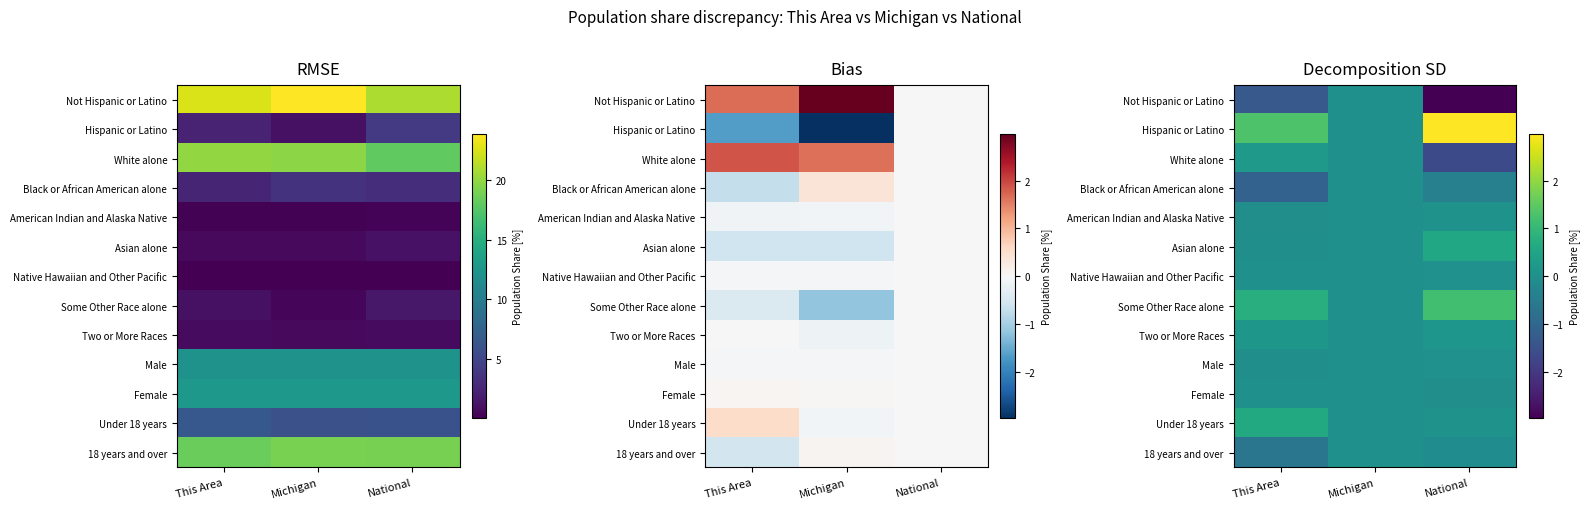

At National, list the series in order from smallest to largest.

Not Hispanic or Latino, White alone, Black or African American alone, 18 years and over, Female, Male, Native Hawaiian and Other Pacific, Under 18 years, American Indian and Alaska Native, Two or More Races, Asian alone, Some Other Race alone, Hispanic or Latino